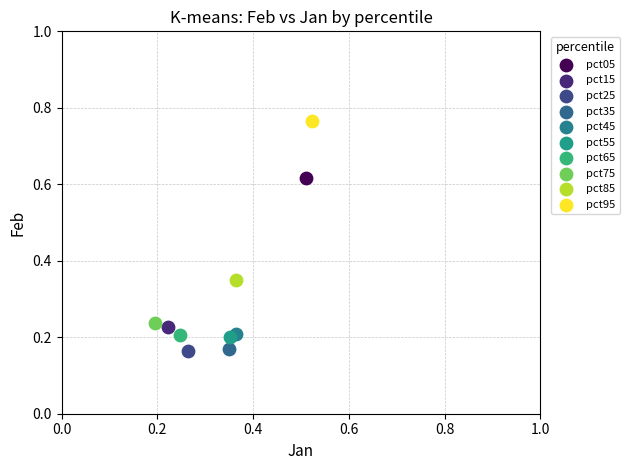

What are all the series names shown in the legend?

pct05, pct15, pct25, pct35, pct45, pct55, pct65, pct75, pct85, pct95